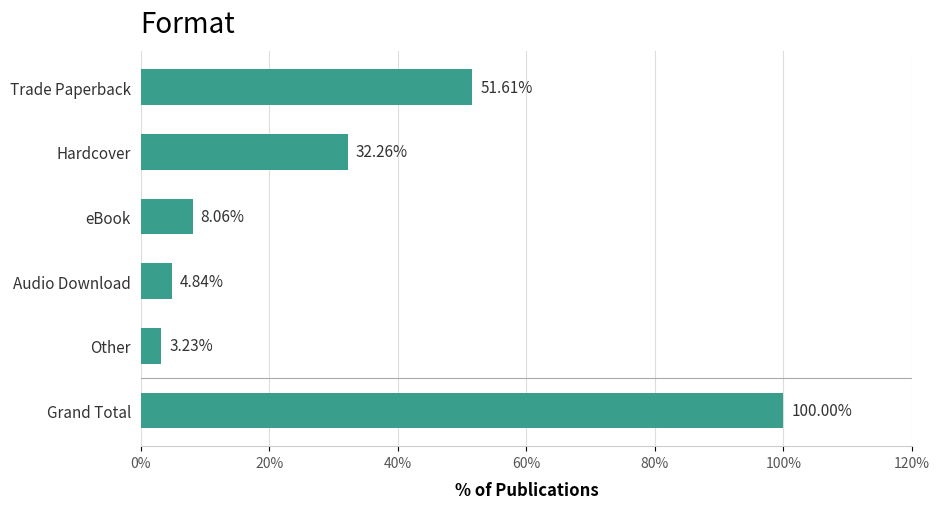

What is the change in value from Hardcover to Audio Download?

-27.4